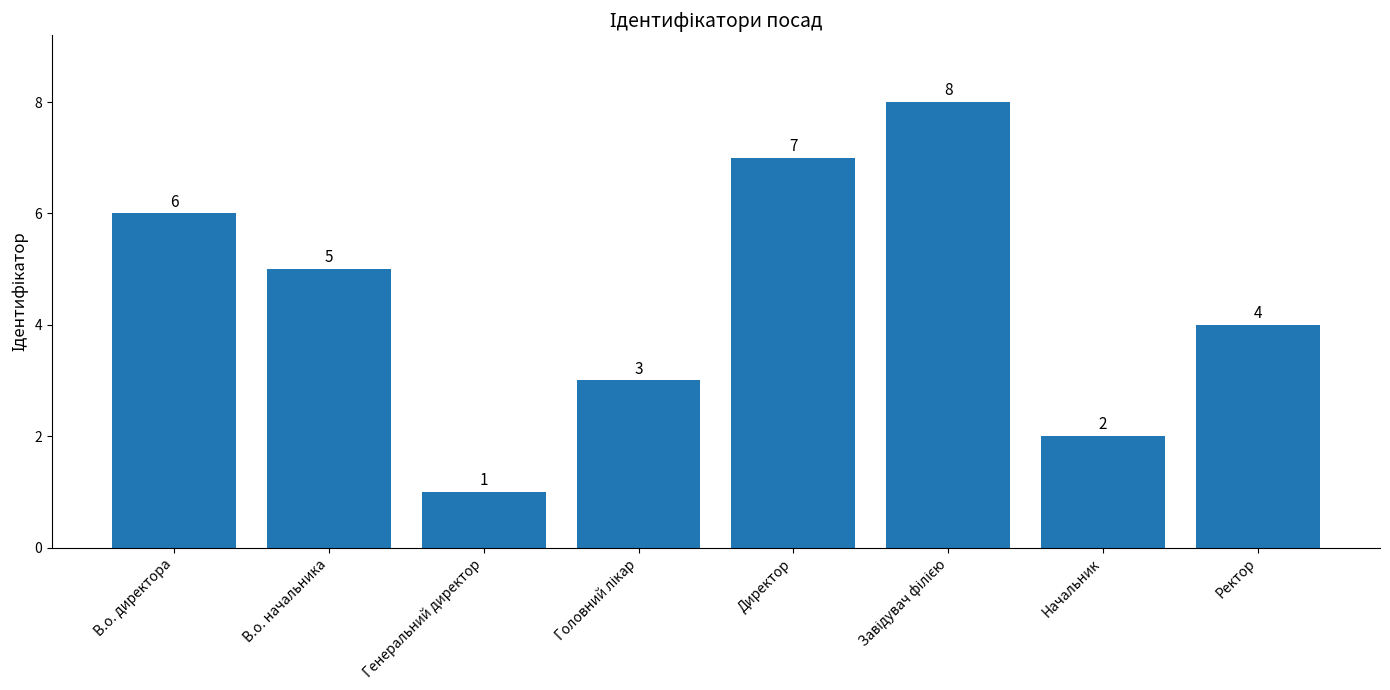

Does the chart contain stacked bars?

No